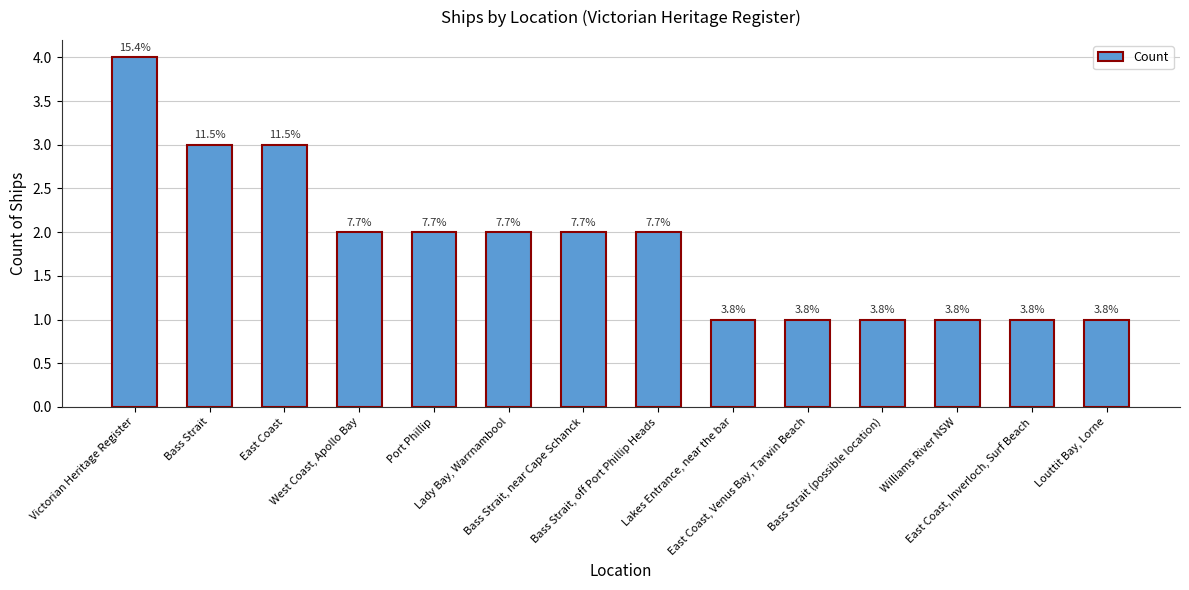

Reading left to right, transcribe all the data shown in this chart.

Victorian Heritage Register=4	Bass Strait=3	East Coast=3	West Coast, Apollo Bay=2	Port Phillip=2	Lady Bay, Warrnambool=2	Bass Strait, near Cape Schanck=2	Bass Strait, off Port Phillip Heads=2	Lakes Entrance, near the bar=1	East Coast, Venus Bay, Tarwin Beach=1	Bass Strait (possible location)=1	Williams River NSW=1	East Coast, Inverloch, Surf Beach=1	Louttit Bay, Lorne=1